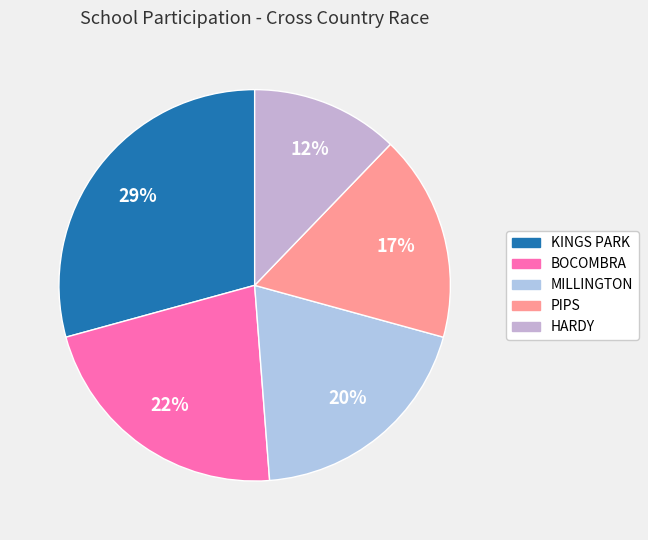

Is PIPS the majority of the pie?

No